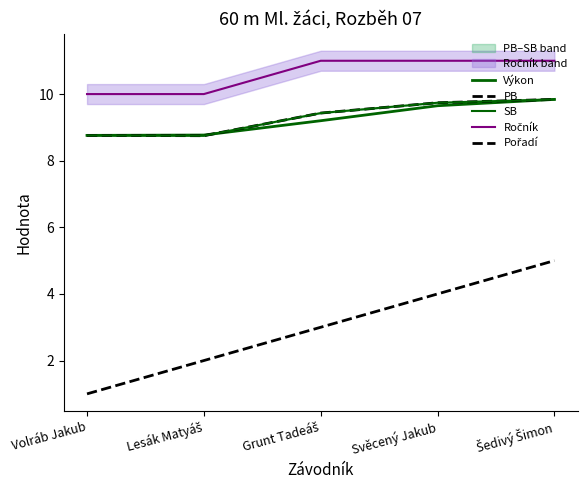

What is the difference between the maximum and minimum values in the Výkon series?

1.1